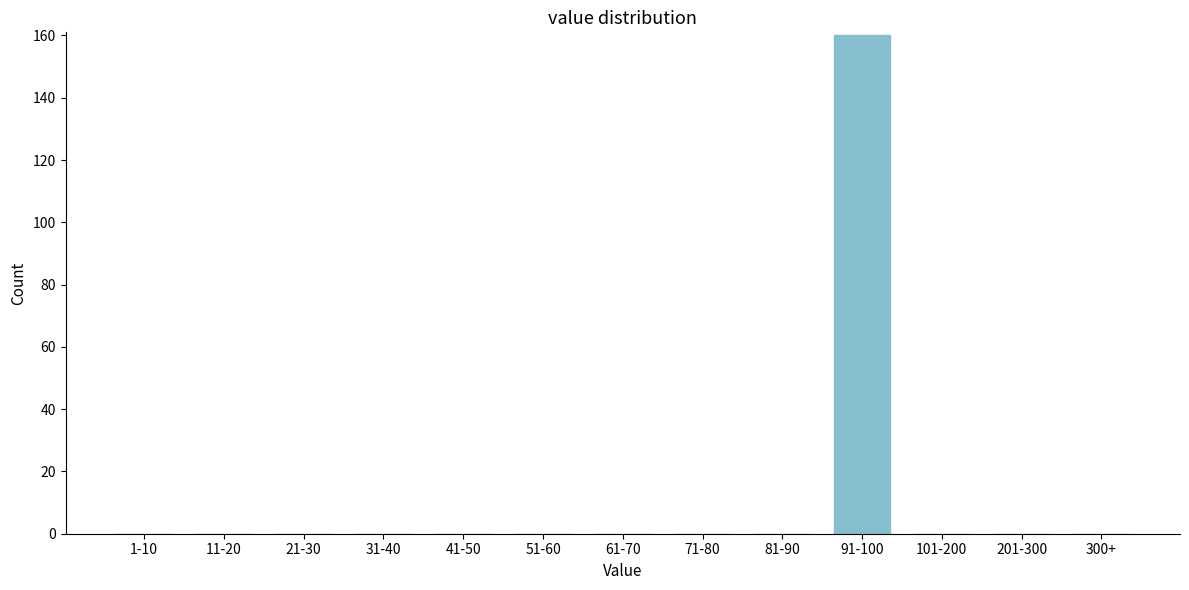

Reading left to right, transcribe all the data shown in this chart.

1-10=0	11-20=0	21-30=0	31-40=0	41-50=0	51-60=0	61-70=0	71-80=0	81-90=0	91-100=160	101-200=0	201-300=0	300+=0